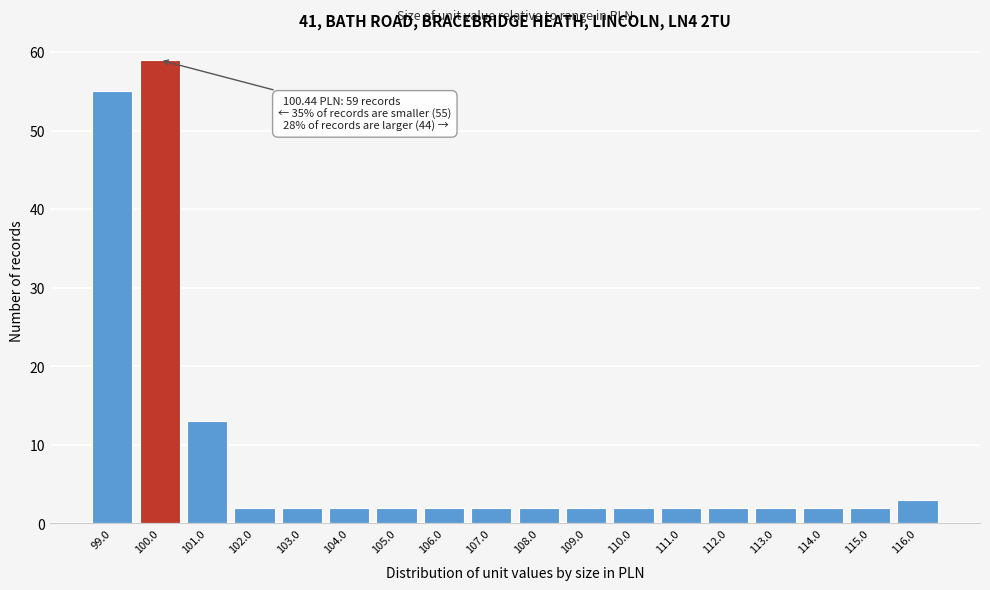

Reading right to left, extract all data points from this chart.

116.0=3	115.0=2	114.0=2	113.0=2	112.0=2	111.0=2	110.0=2	109.0=2	108.0=2	107.0=2	106.0=2	105.0=2	104.0=2	103.0=2	102.0=2	101.0=13	100.0=59	99.0=55